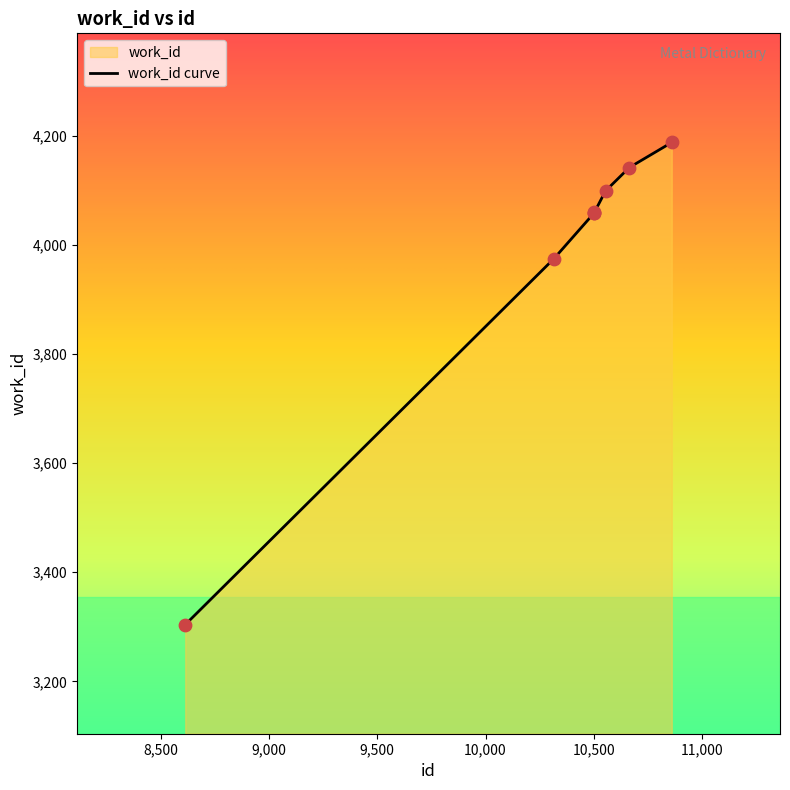

Between 10500 and 10554, which is larger?

10554